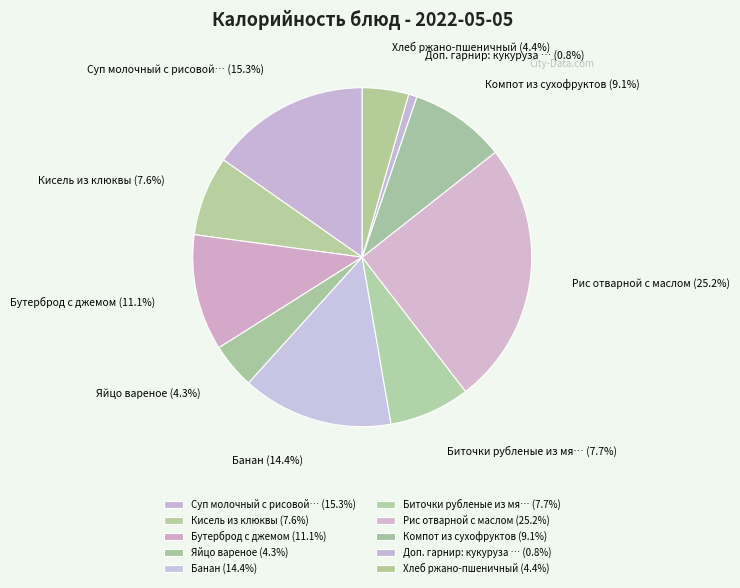

How many slices are in this pie chart?

10